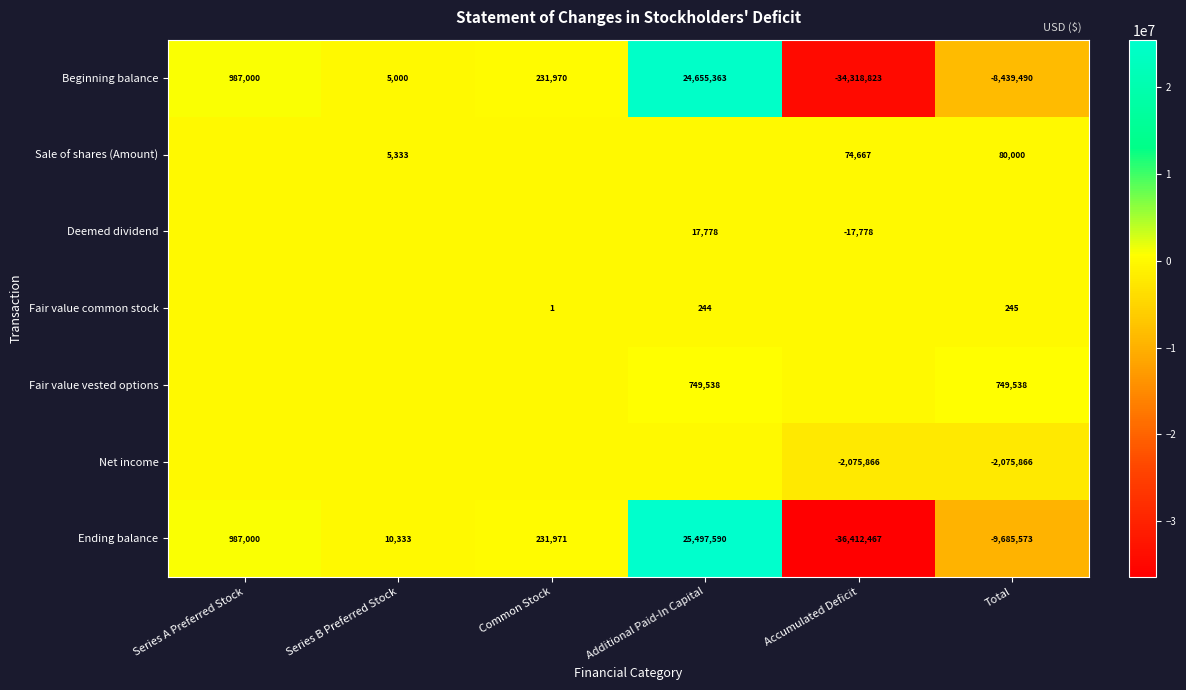

What is the difference between the maximum and minimum values in the Ending balance series?

61910057